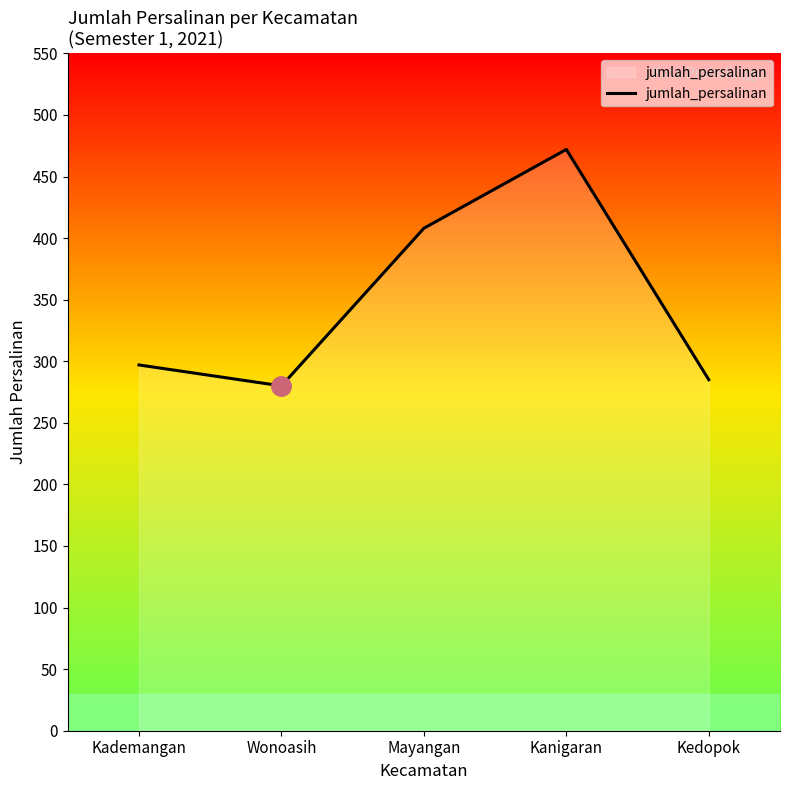

At which label is the value closest to 376?

Mayangan